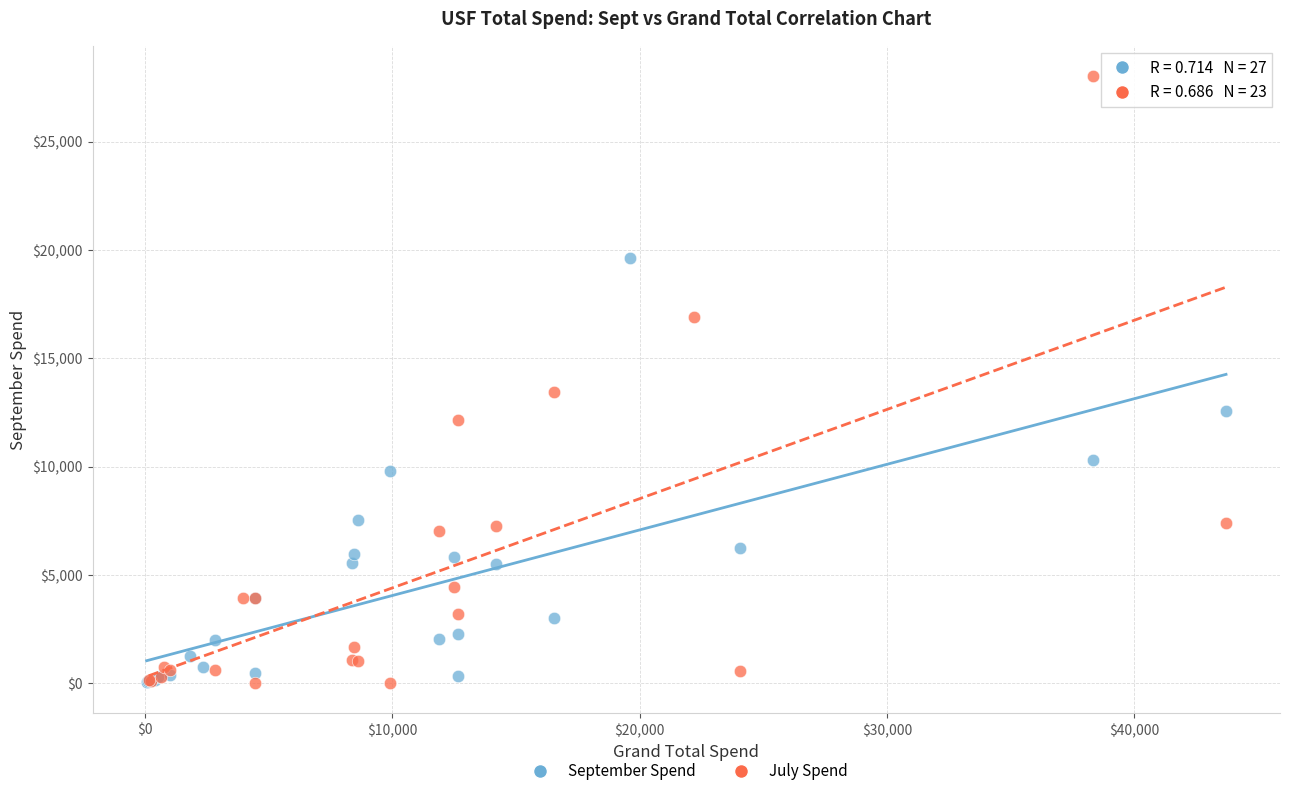

Which series contains the highest Y value?

July Spend